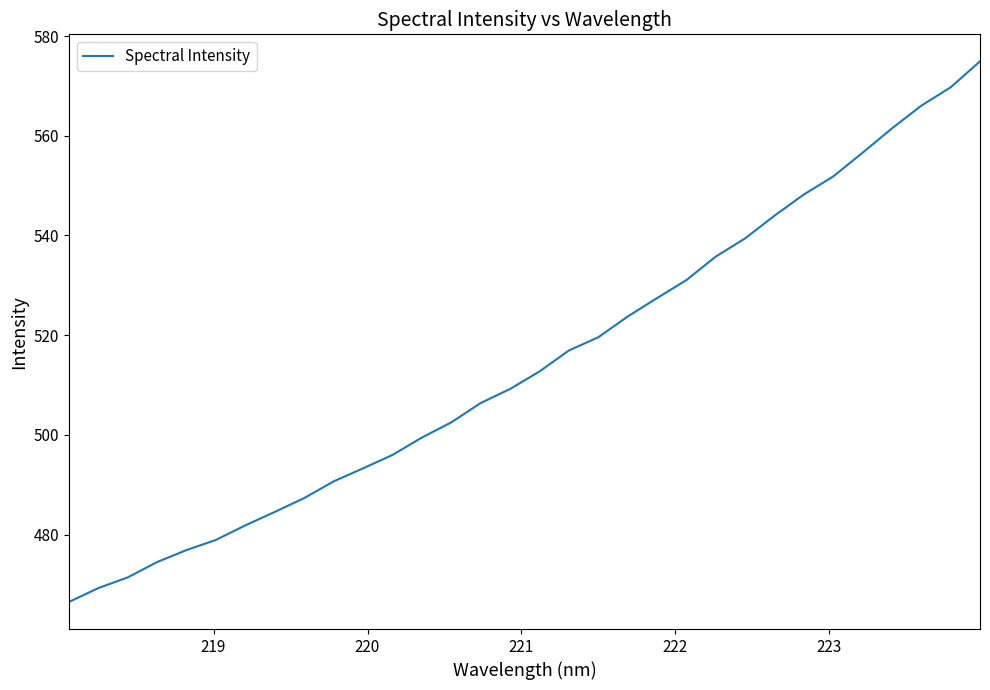

What is the maximum value shown in the chart?

574.9